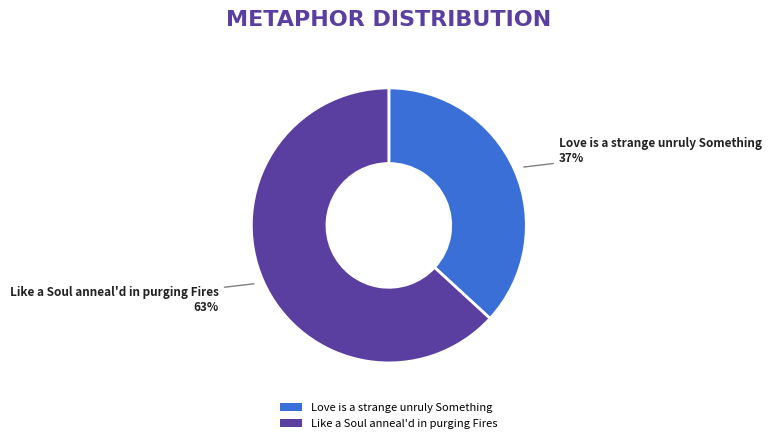

Is it true that Like a Soul anneal'd in purging Fires is 78% of the pie?

False